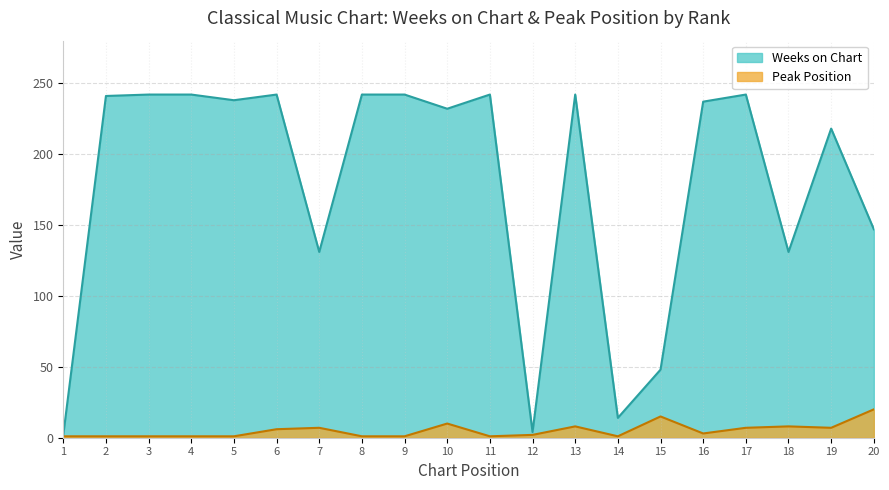

What is the highest value of the Peak Position series?

20